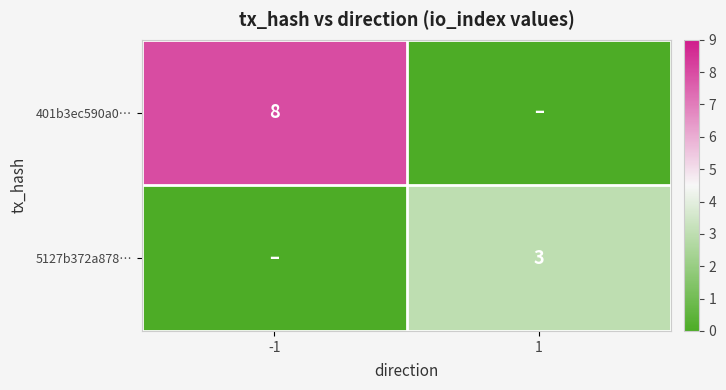

At how many categories does at least one series exceed 7?

1